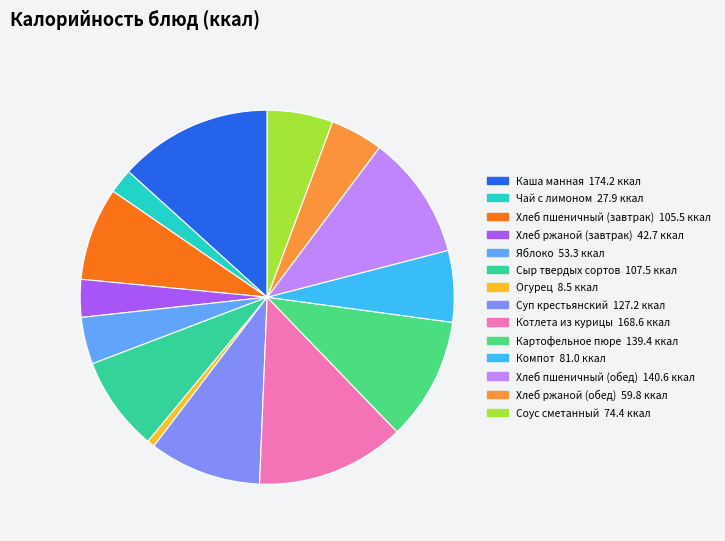

What is the largest slice in the pie chart?

Каша манная